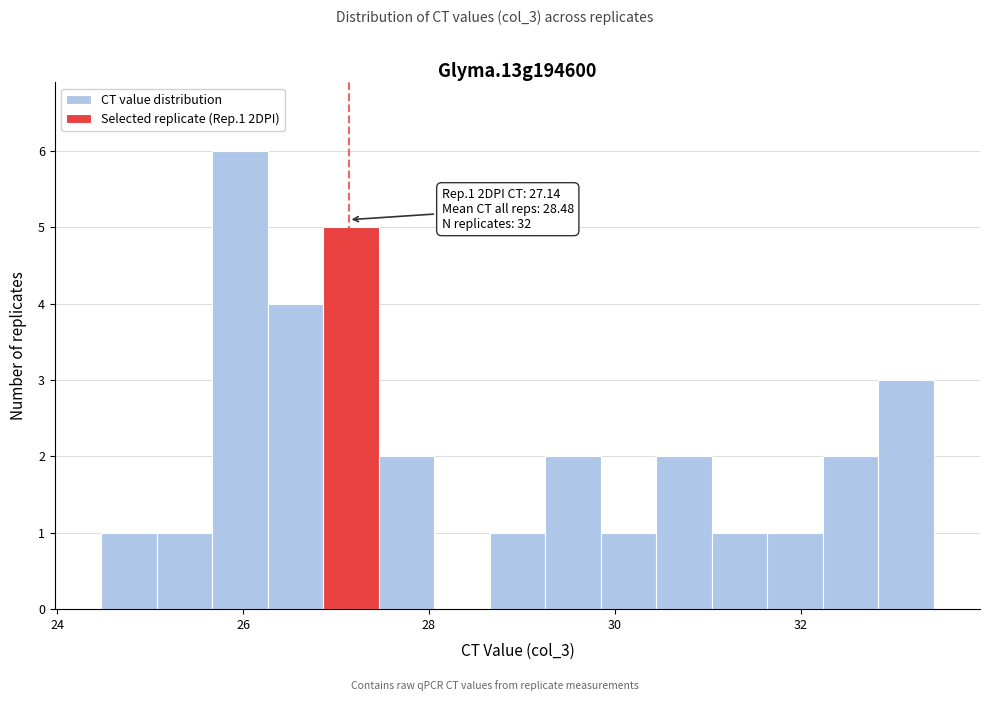

Read against the x-axis, roughly where is the centre of the tallest bar?

26.0